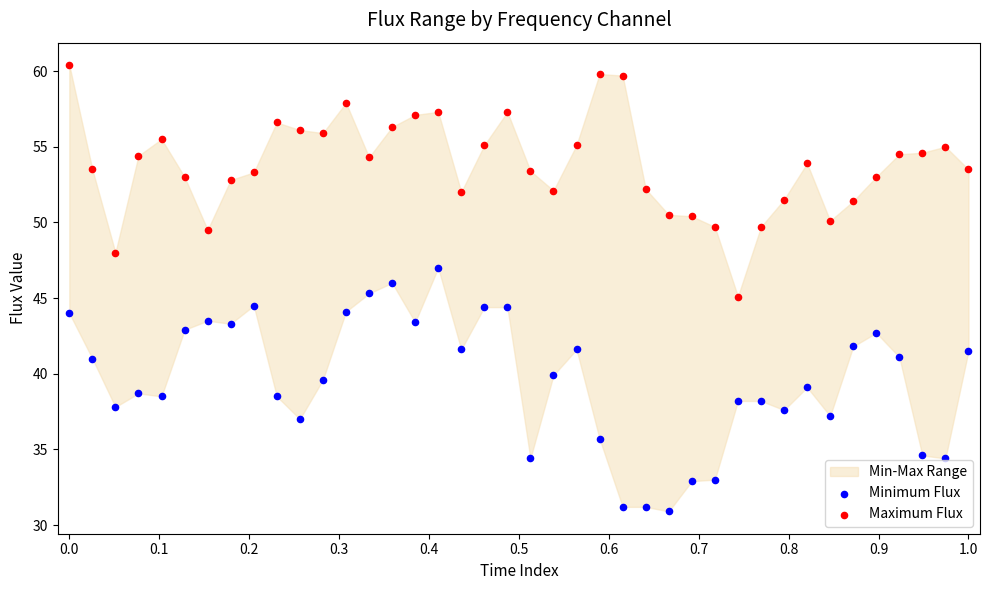

Across all data points, what is the range of Y values (max minus min)?

29.5